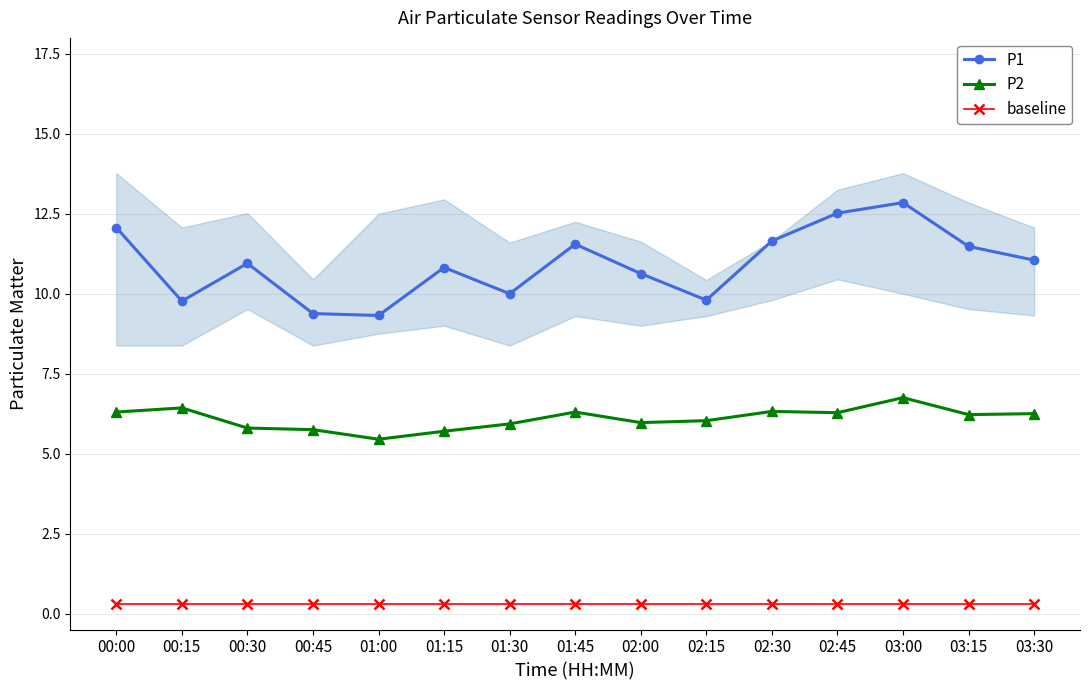

The baseline series shows 0.3 at 01:45. True or false?

True